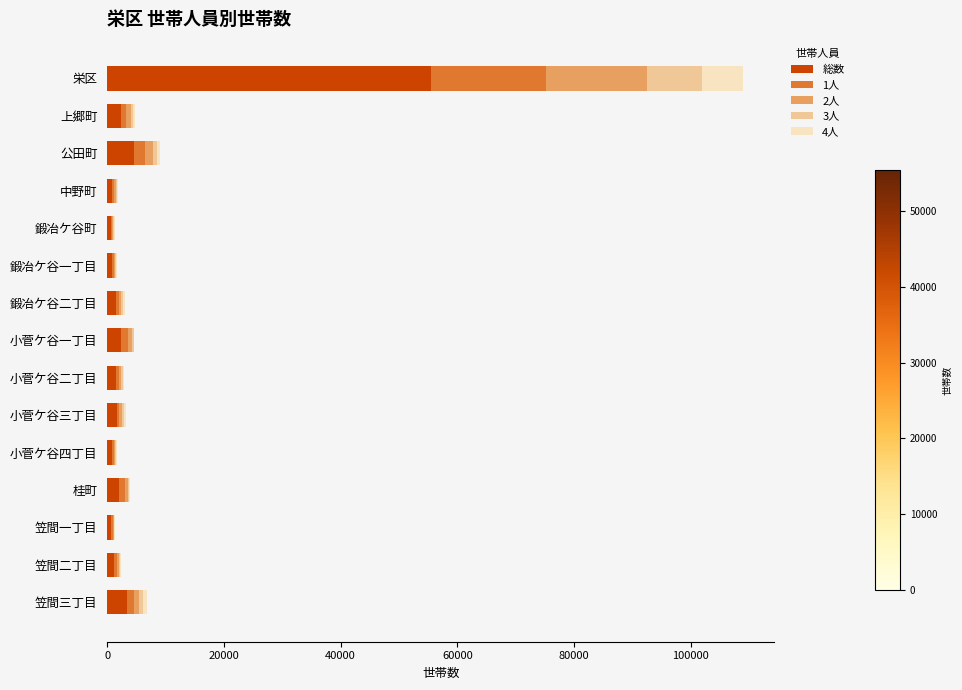

True or false: 総数 has a value of 28025 at 栄区.

False